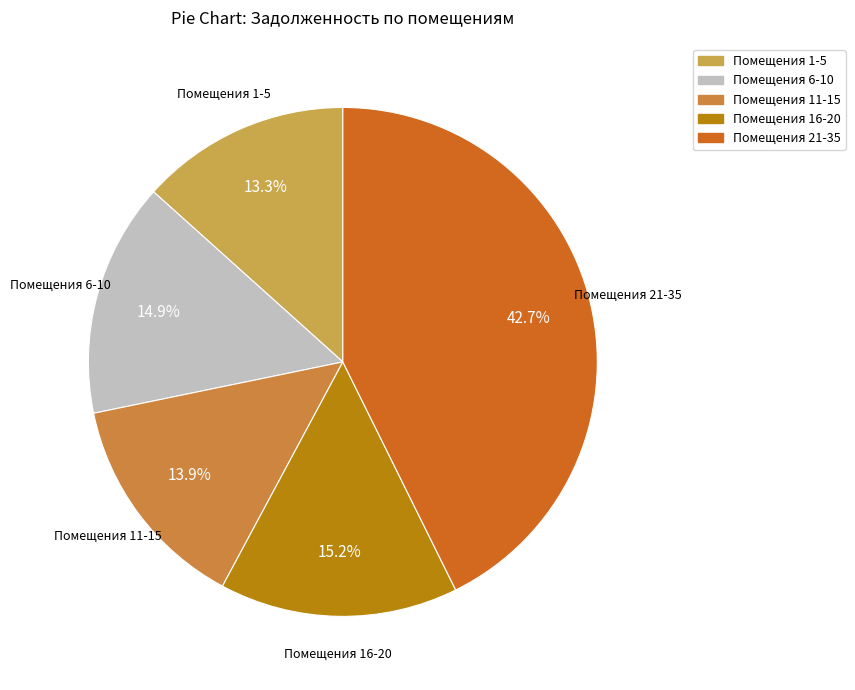

What is the largest slice in the pie chart?

Помещения 21-35